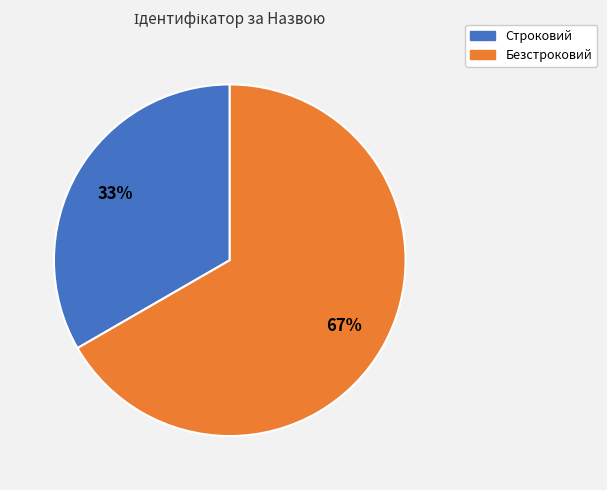

Between Безстроковий and Строковий, which is larger?

Безстроковий